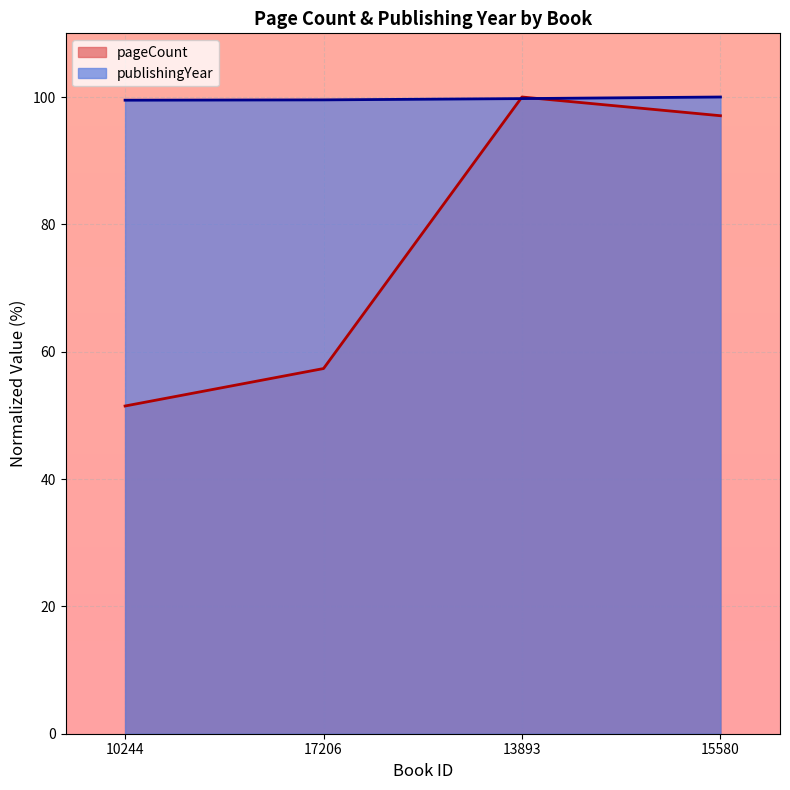

How many lines are shown in the chart?

2